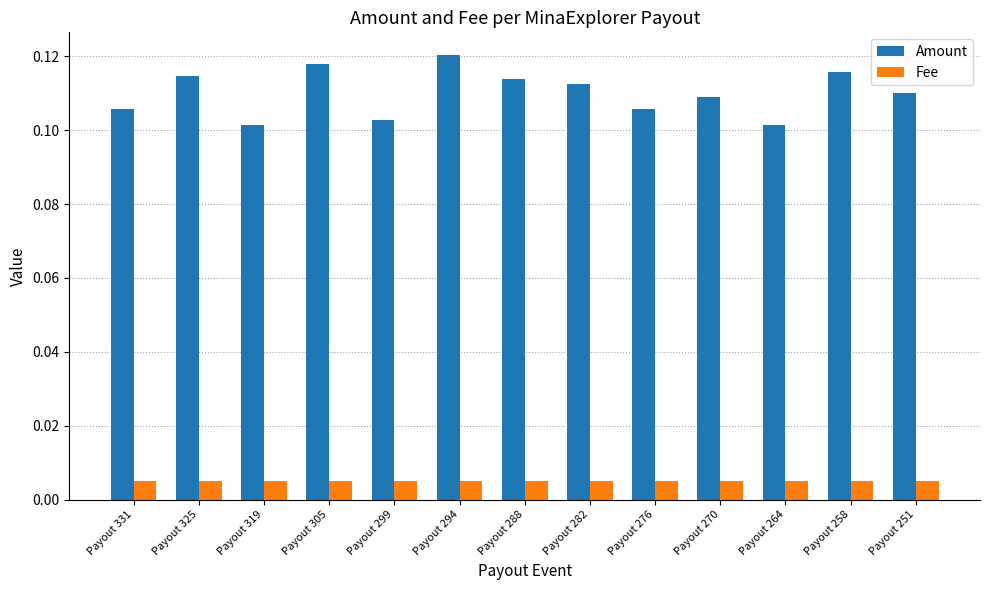

Which series has the largest range (max minus min)?

Amount